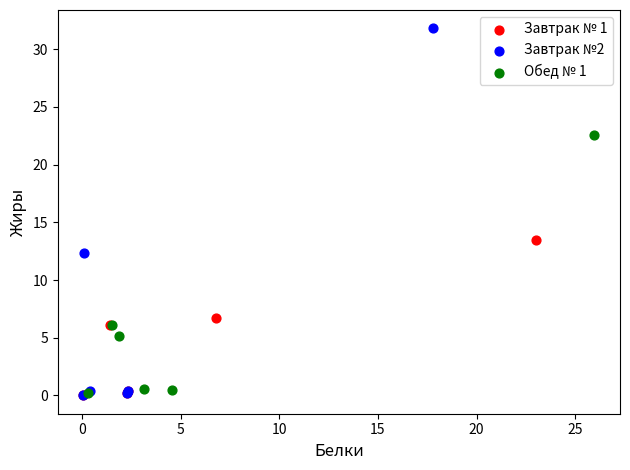

What are all the series names shown in the legend?

Завтрак № 1, Завтрак №2, Обед № 1